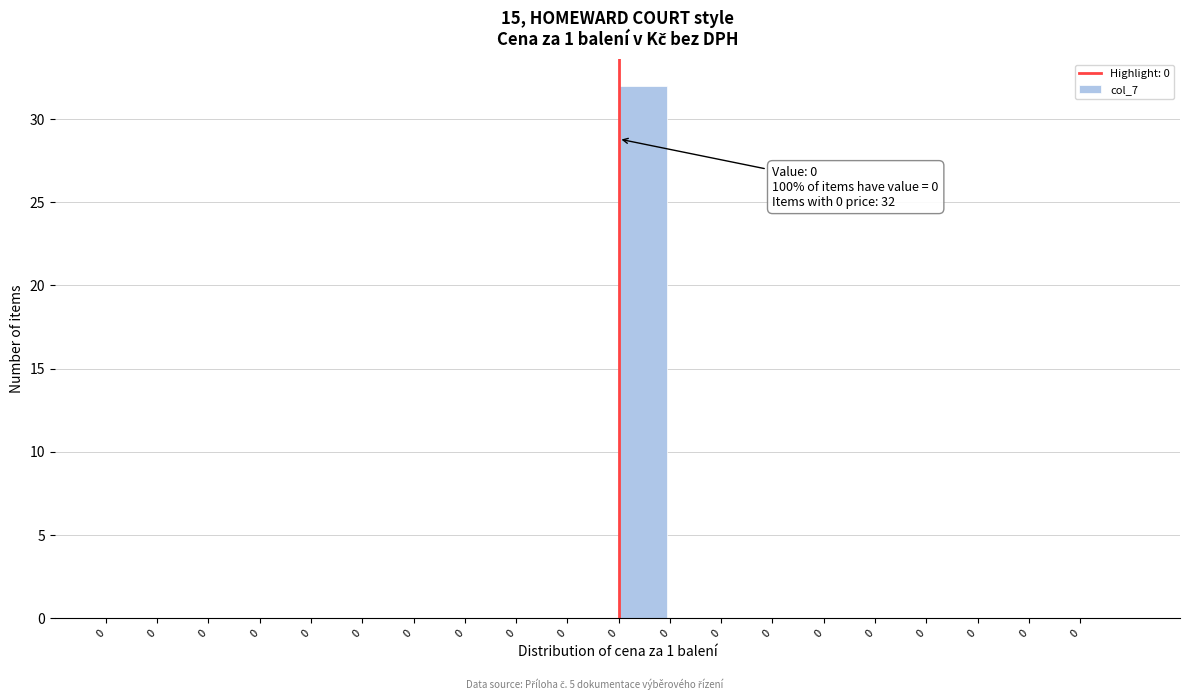

How many data points does each series have?

20